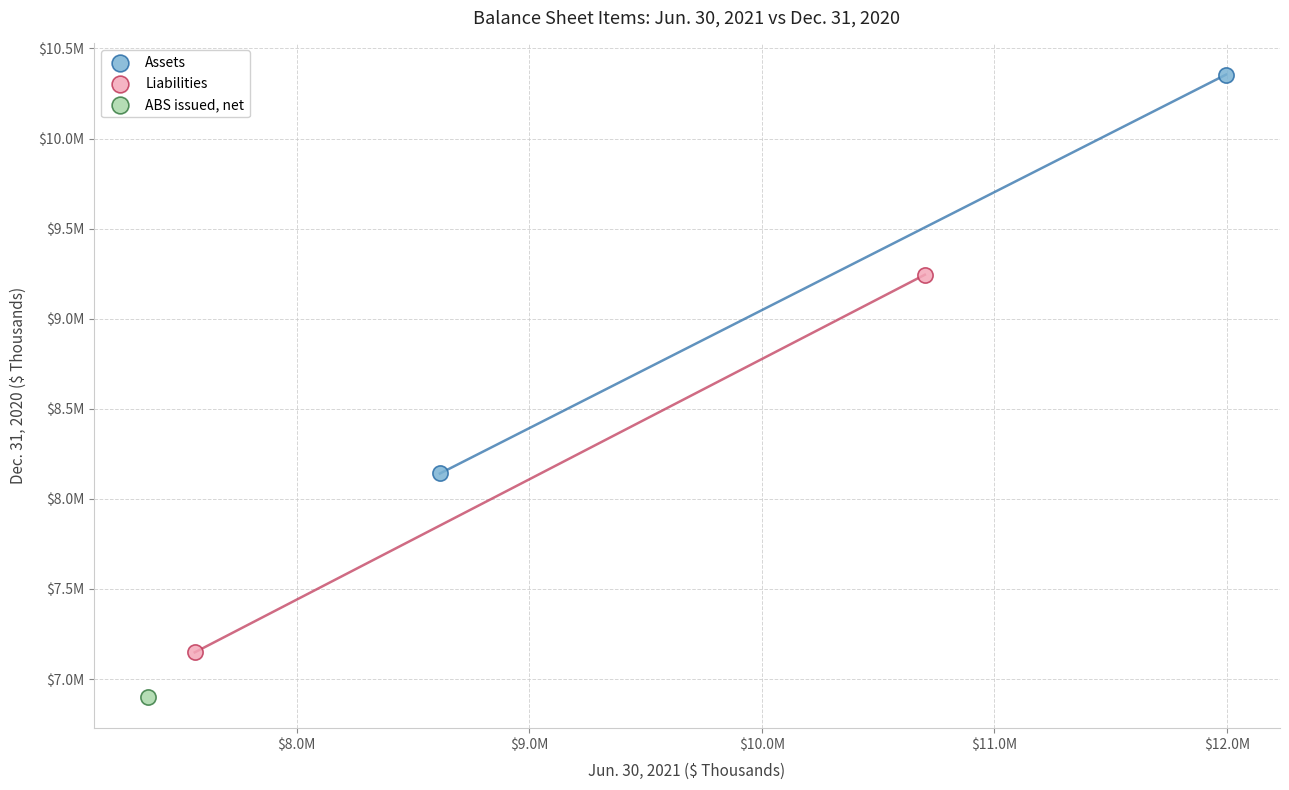

Which series reaches the minimum Y coordinate?

ABS issued, net